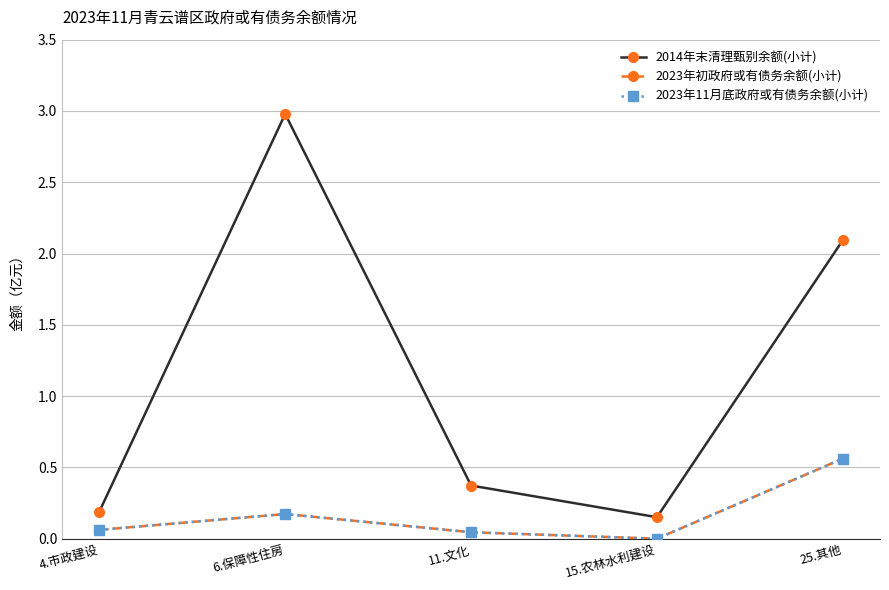

Reading left to right, list all the values displayed in this chart.

2014年末清理甄别余额(小计): 0.2	3.0	0.4	0.2	2.1
2023年初政府或有债务余额(小计): 0.1	0.2	0.0	0.0	0.6
2023年11月底政府或有债务余额(小计): 0.1	0.2	0.0	0.0	0.6